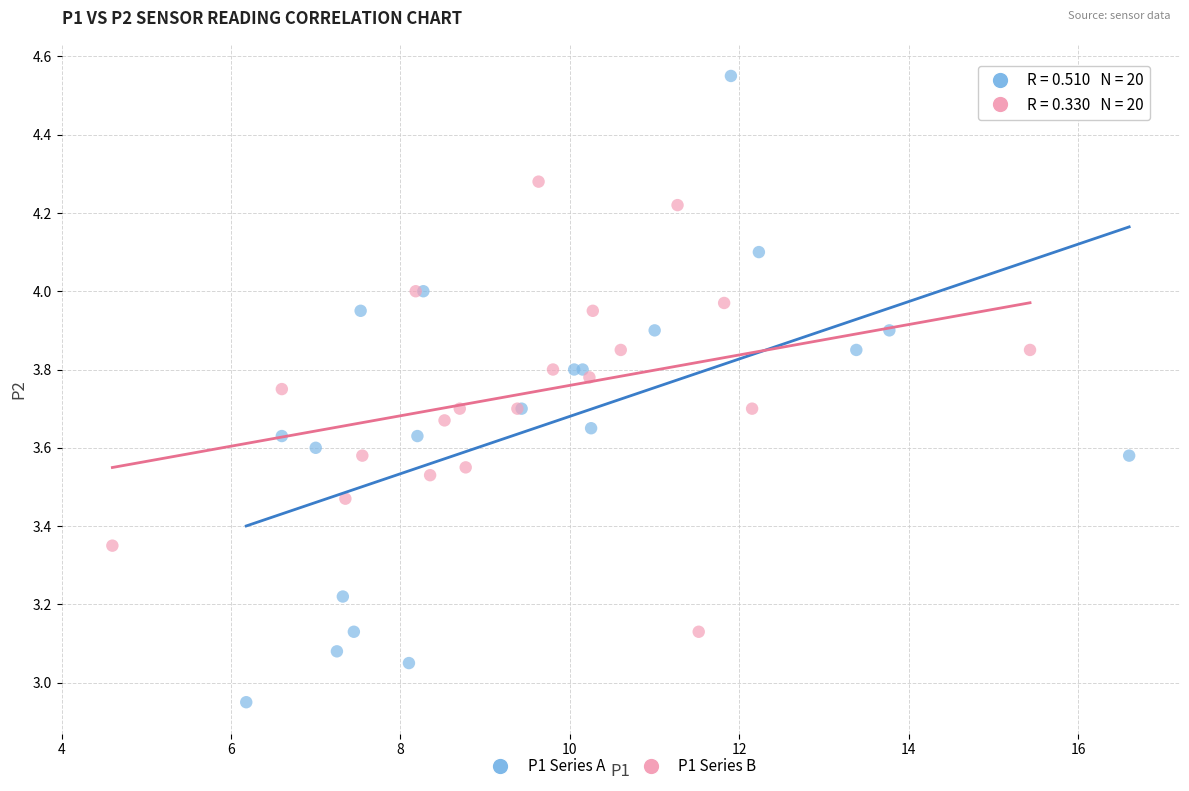

Which series contains the highest Y value?

P1 Series A